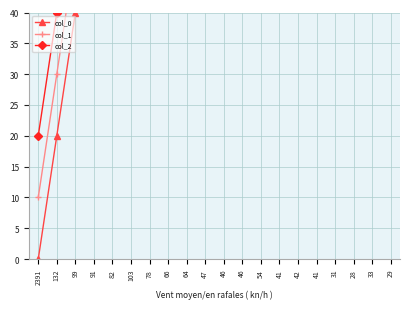

True or false: col_0 and col_2 intersect in this chart.

False